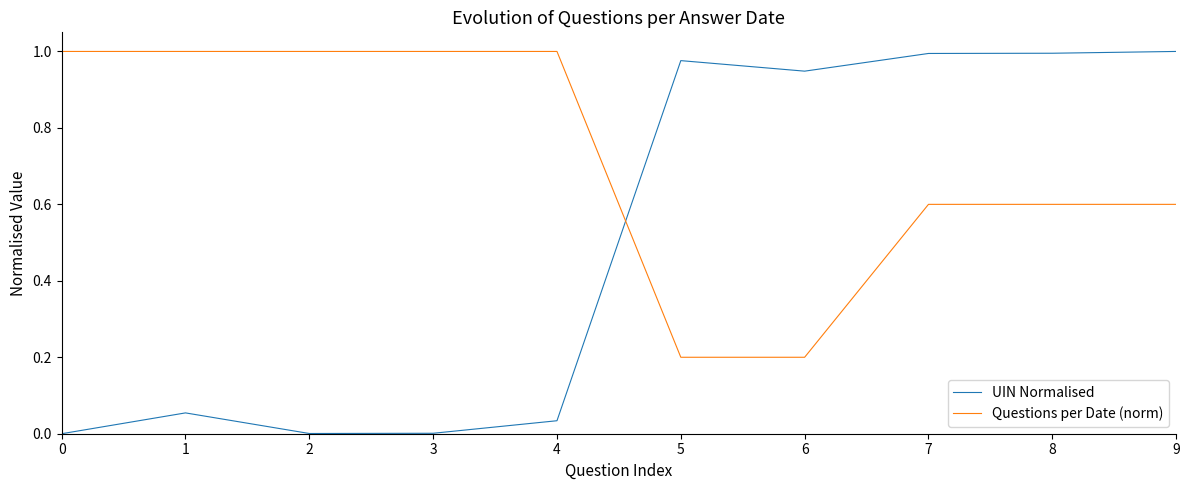

The value of UIN Normalised at 3 is 0.0. True or false?

True